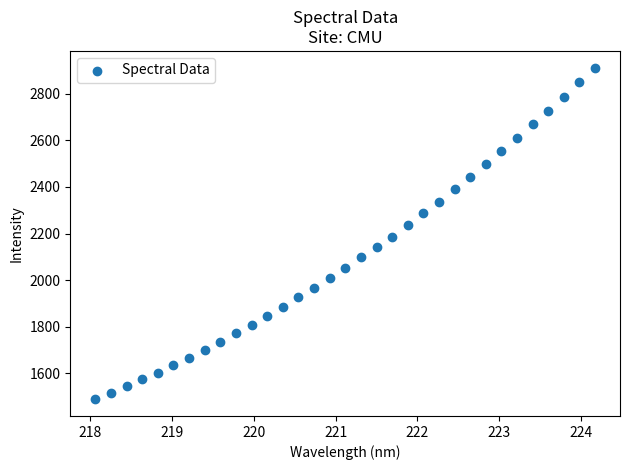

What is the range of X values (max minus min)?

6.1